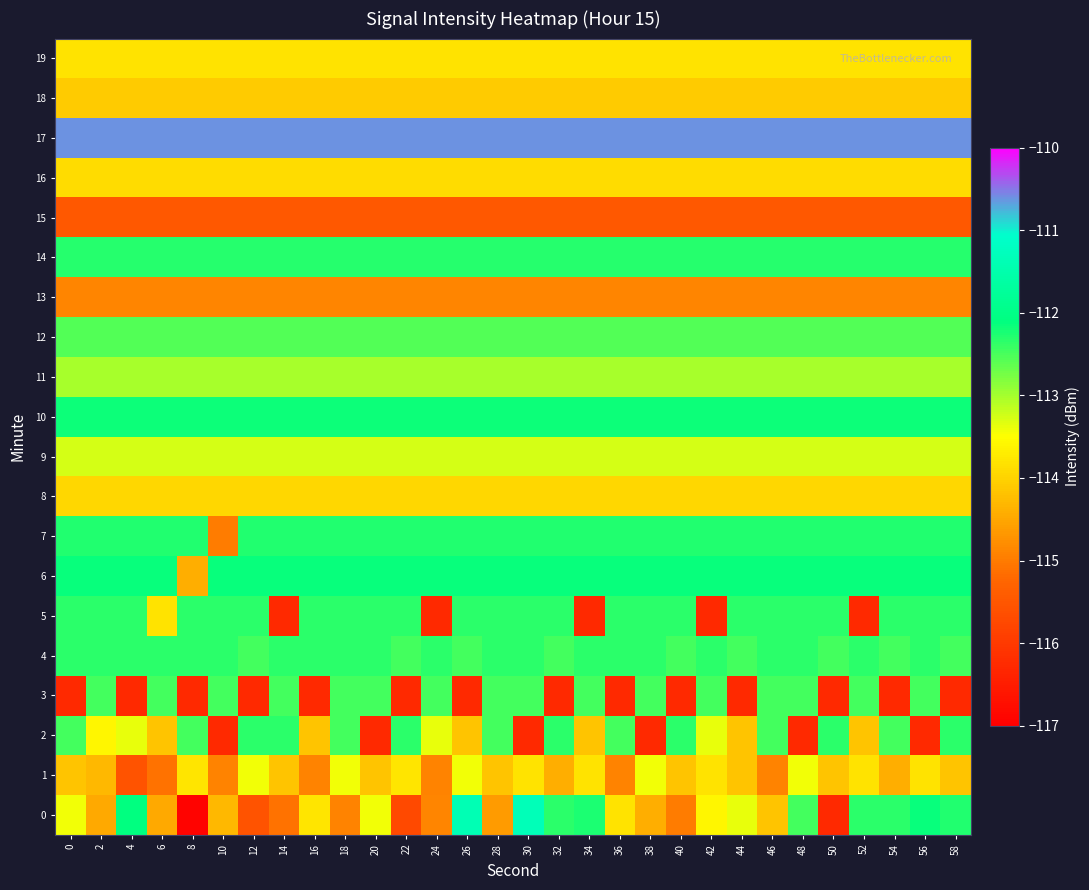

What is the maximum value shown in the chart?

-110.6